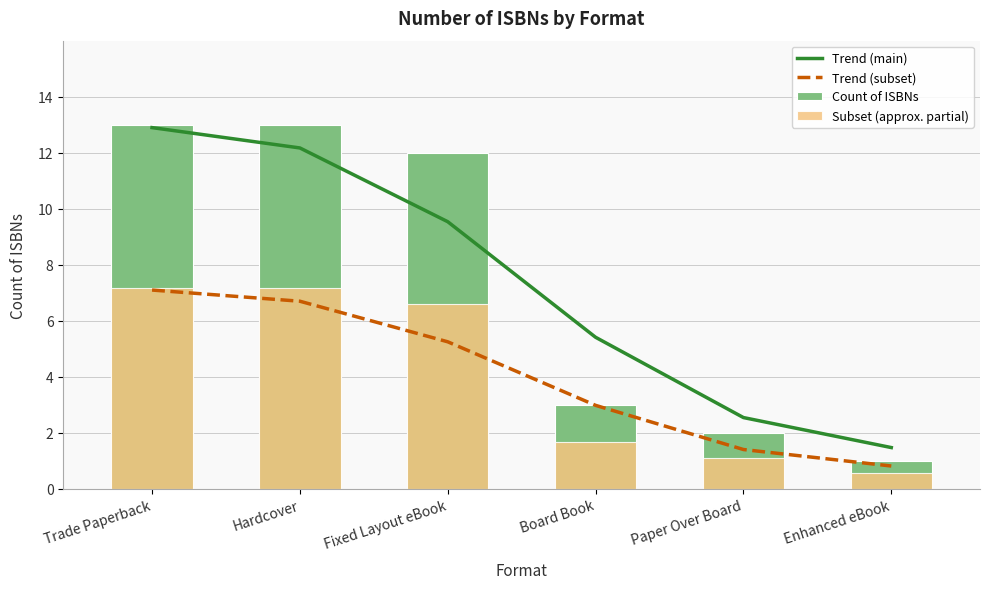

Where is Trend (subset) nearest to the value 3?

Board Book